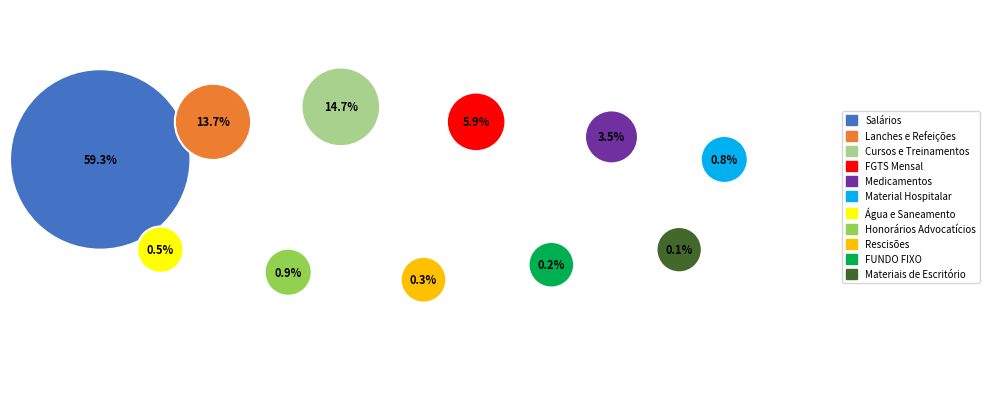

Which has a higher value, Salários or Água e Saneamento?

Salários